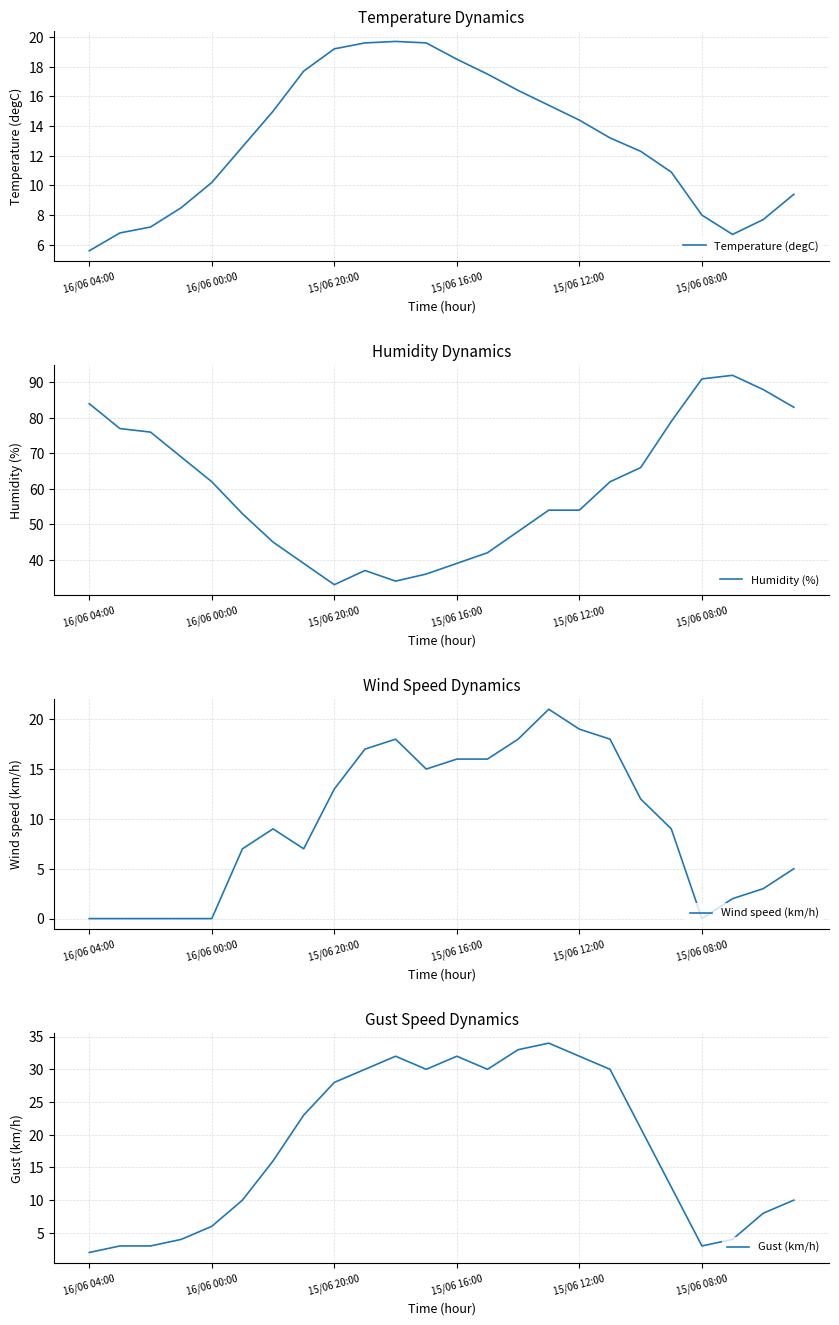

How many interior local valleys does the Temperature (degC) series have?

1